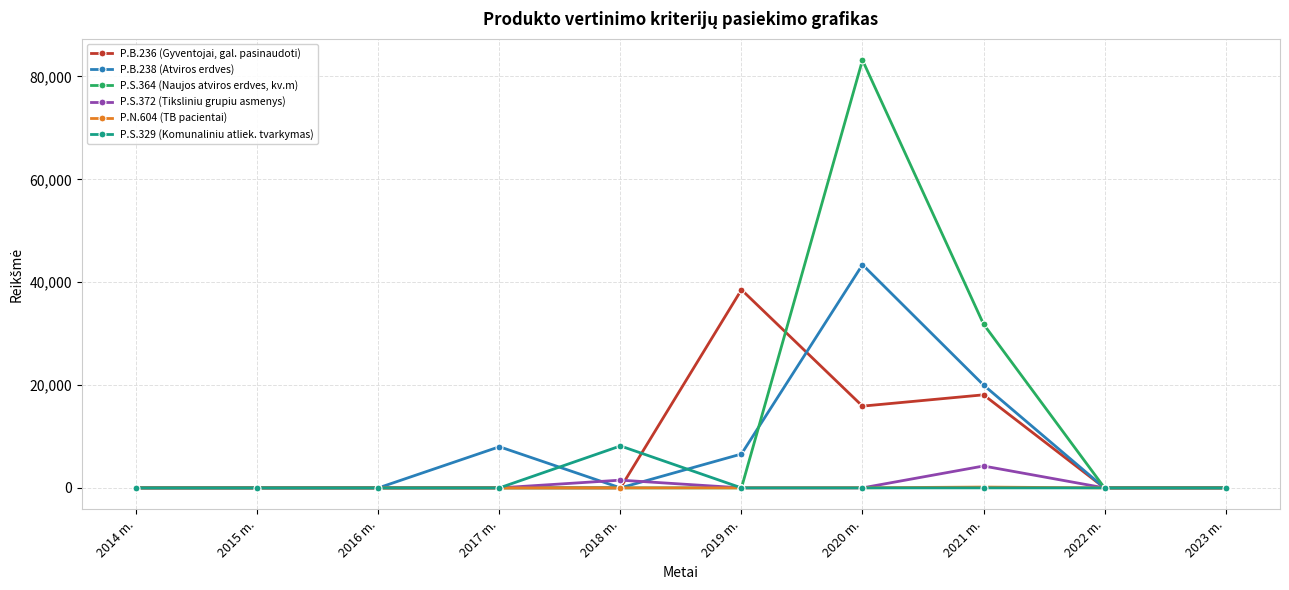

Which series has the widest spread of values?

P.S.364 (Naujos atviros erdves, kv.m)